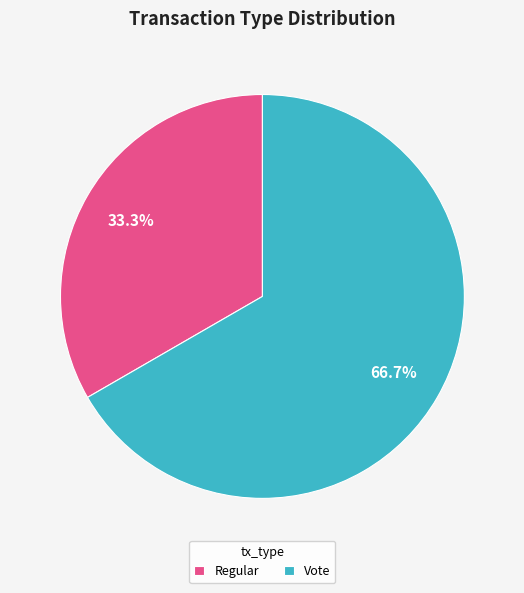

Which has a higher value, Vote or Regular?

Vote